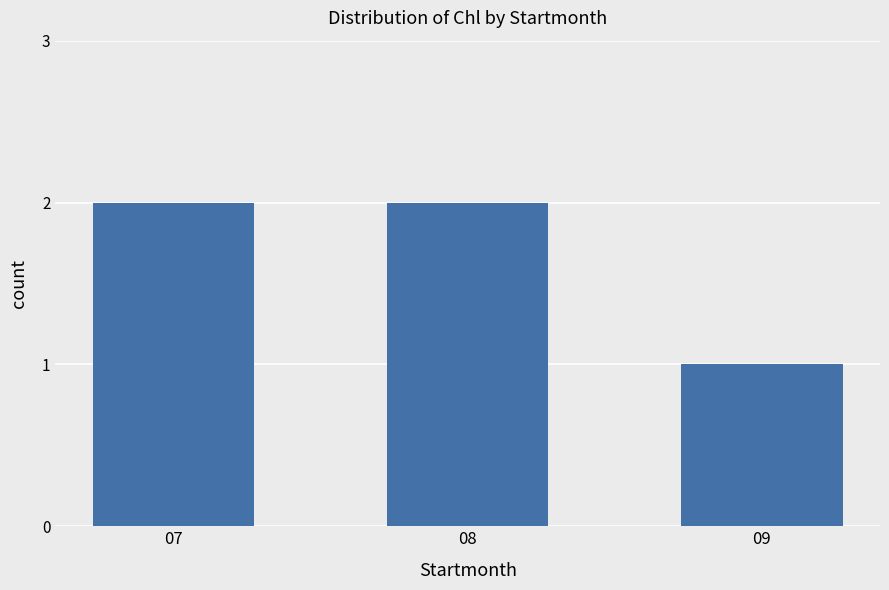

What is the change in value from 07 to 09?

-1